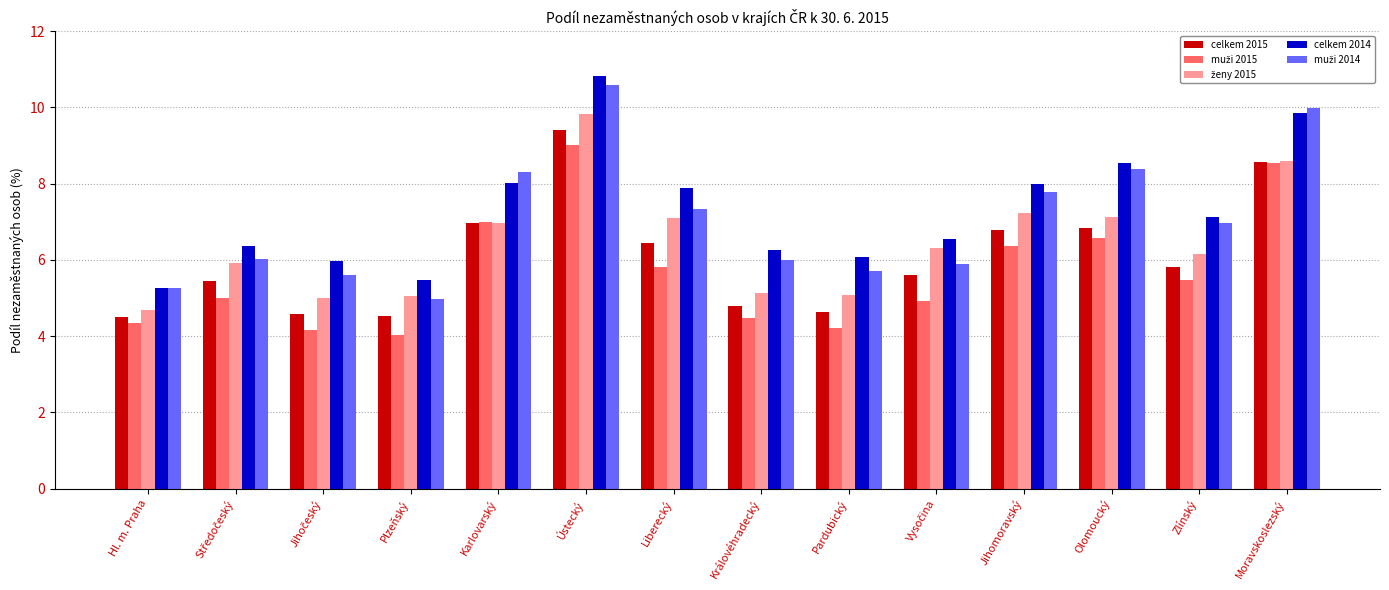

What is the value of the celkem 2014 bar at the 6th from the left?

10.8